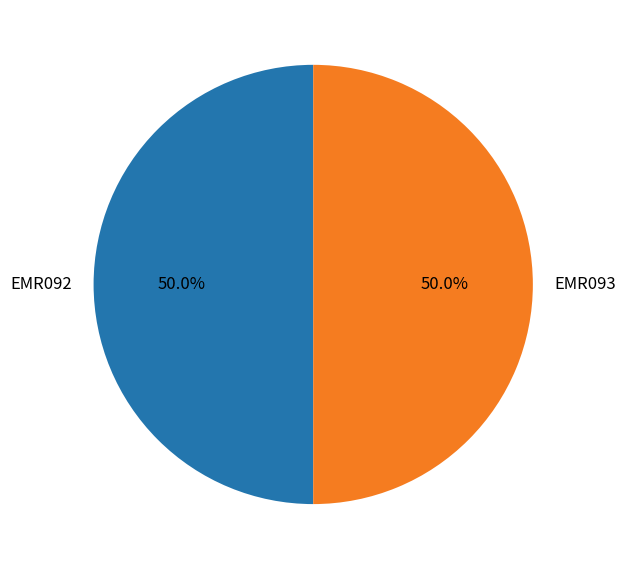

Approximately how many times larger is the value at EMR093 compared to EMR092?

1.0